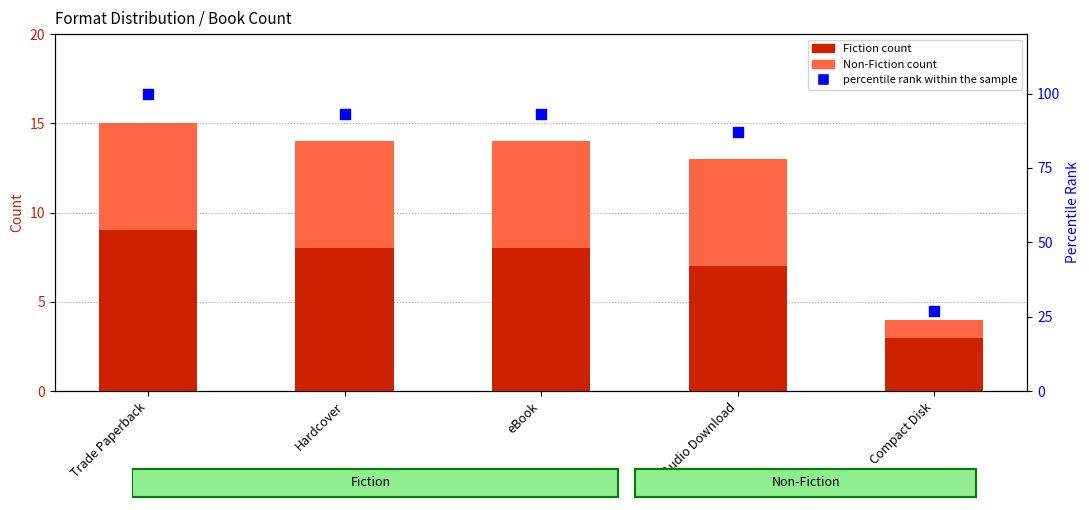

Which series has the widest spread of Y values?

percentile rank within the sample